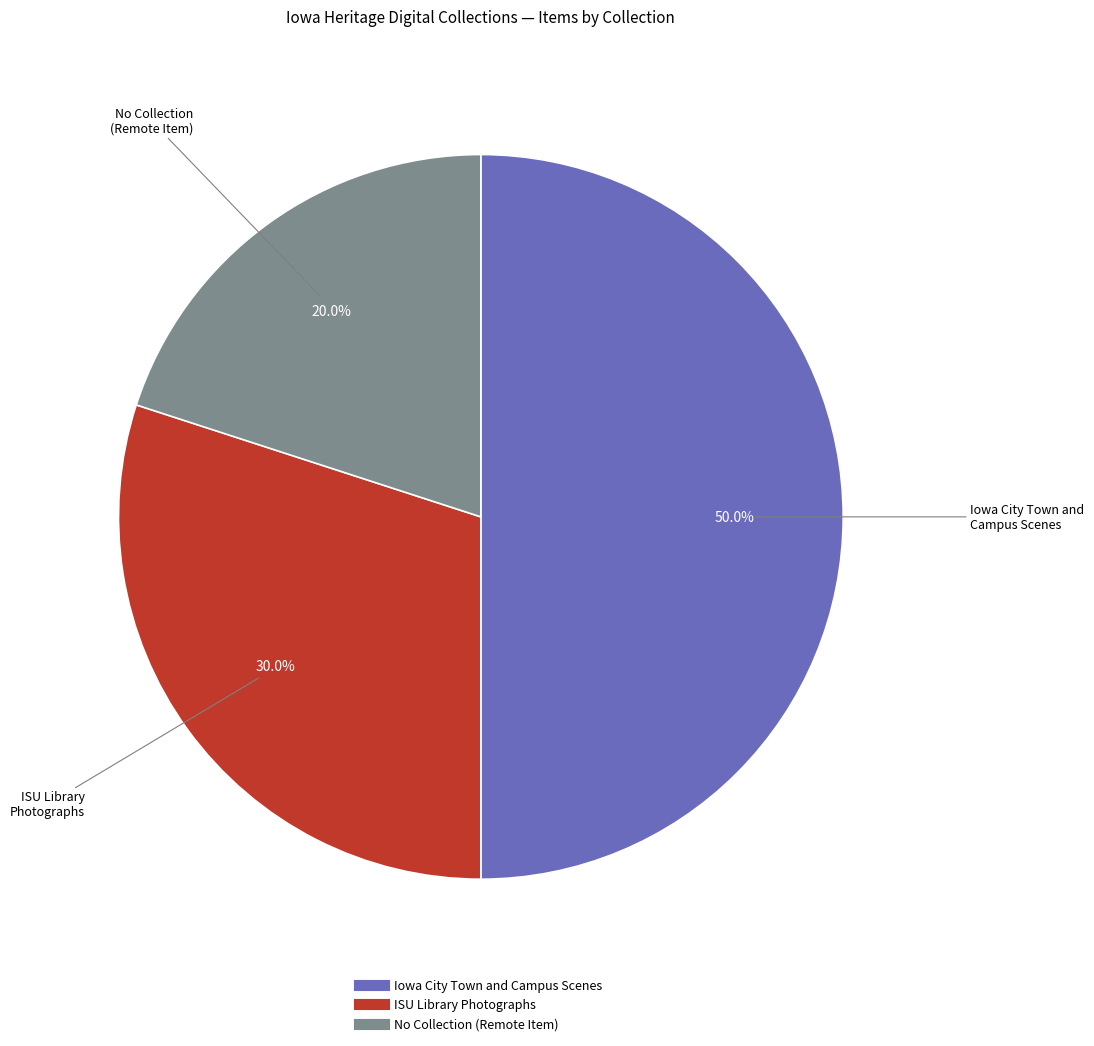

To the nearest percent, what is the difference between the largest and smallest slice percentages?

30%